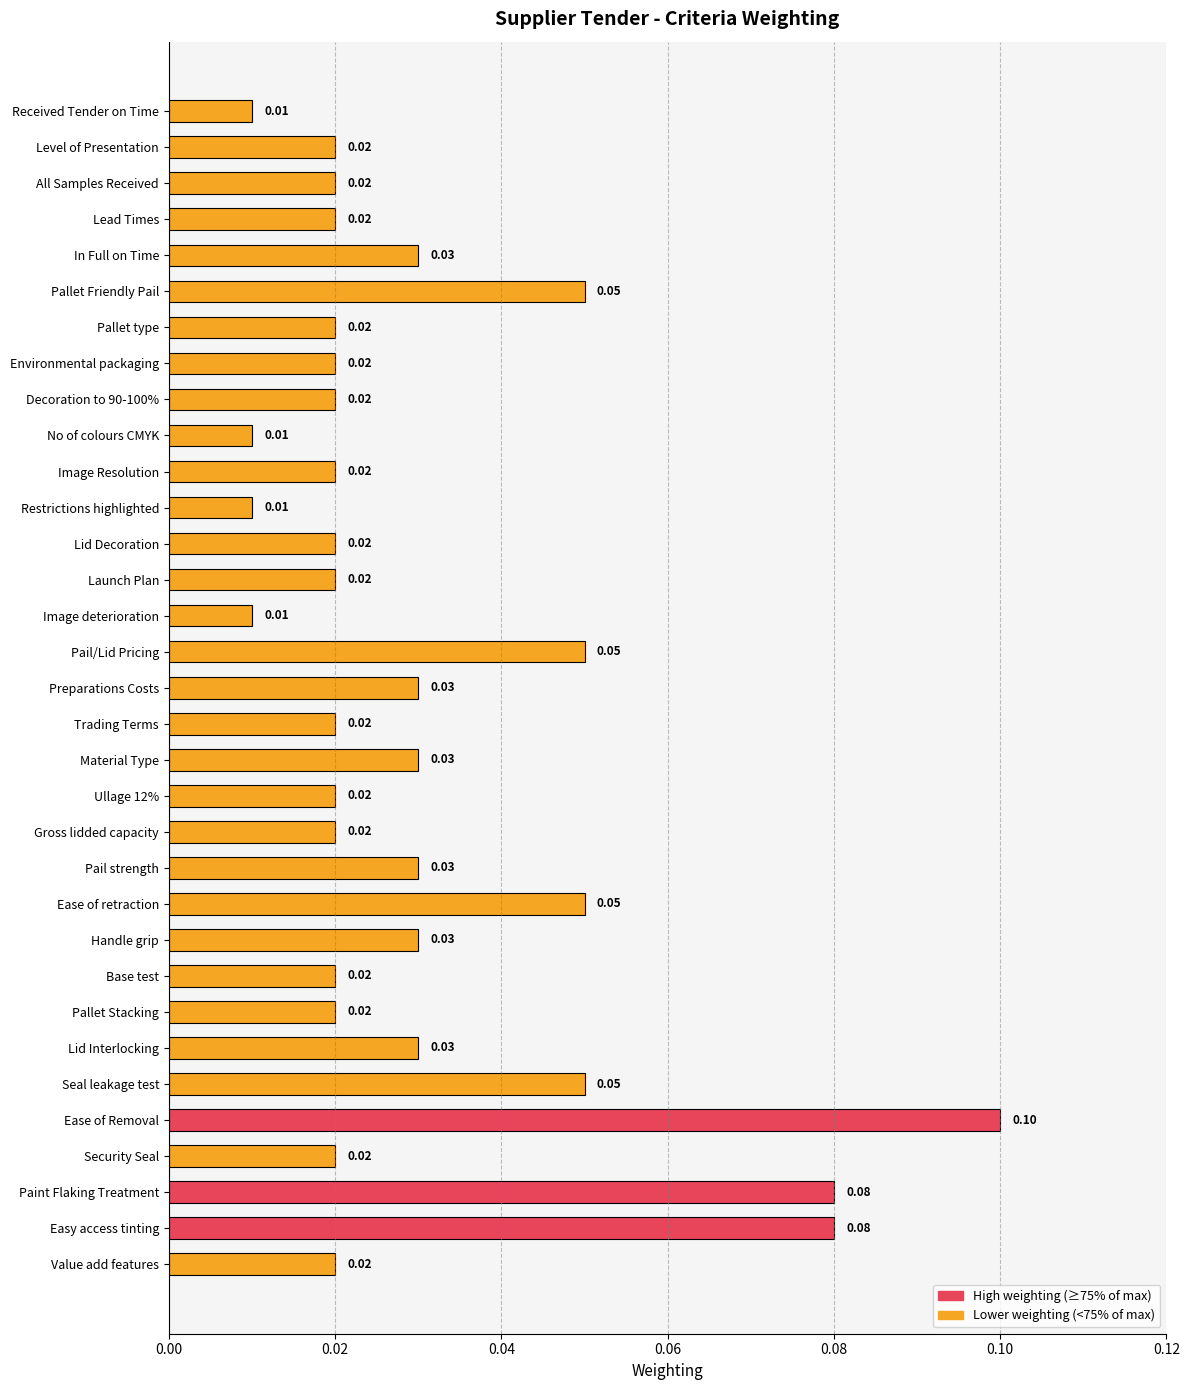

What is the label of the 17th bar from the top?

Preparations Costs